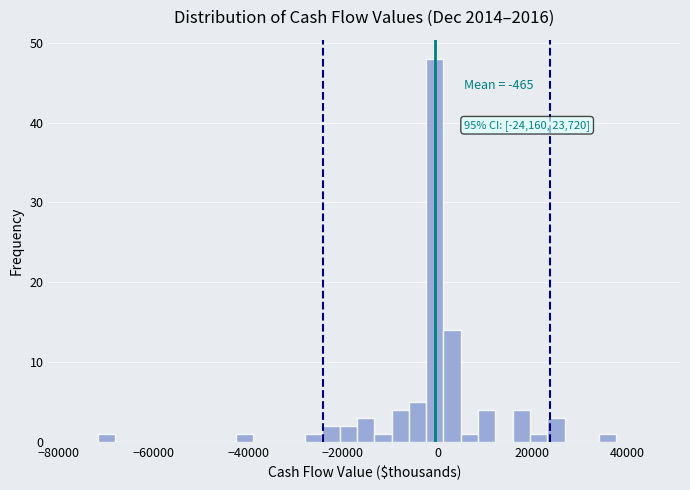

Read against the x-axis, roughly where is the centre of the tallest bar?

0